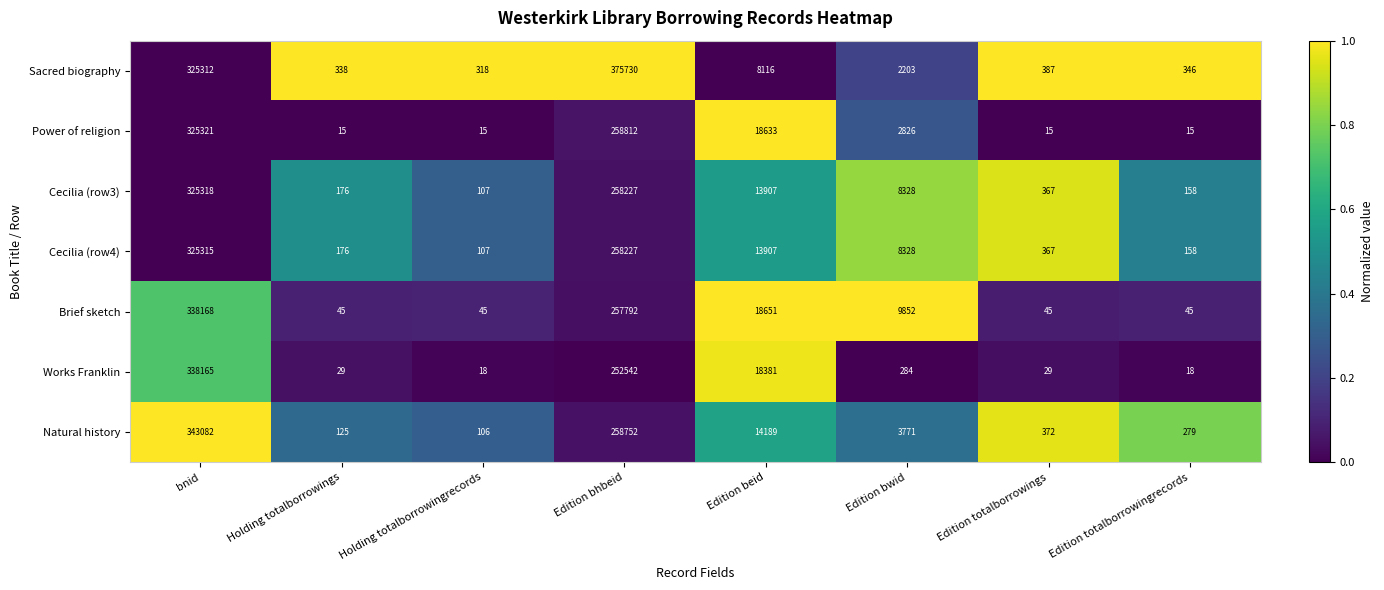

At bnid, list the series in order from smallest to largest.

Sacred biography, Cecilia (row4), Cecilia (row3), Power of religion, Works Franklin, Brief sketch, Natural history